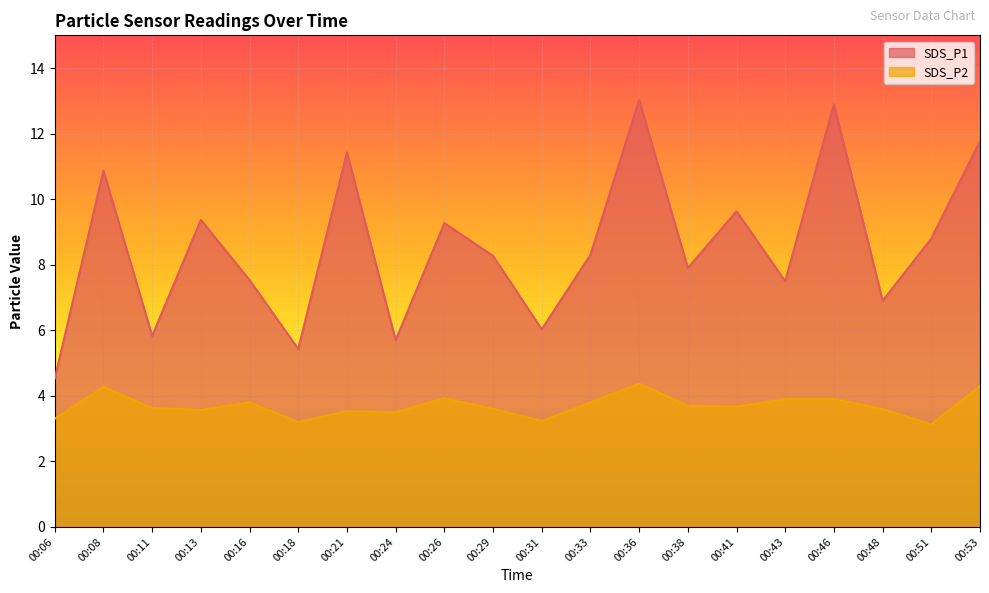

Where is SDS_P2 nearest to the value 3?

00:51